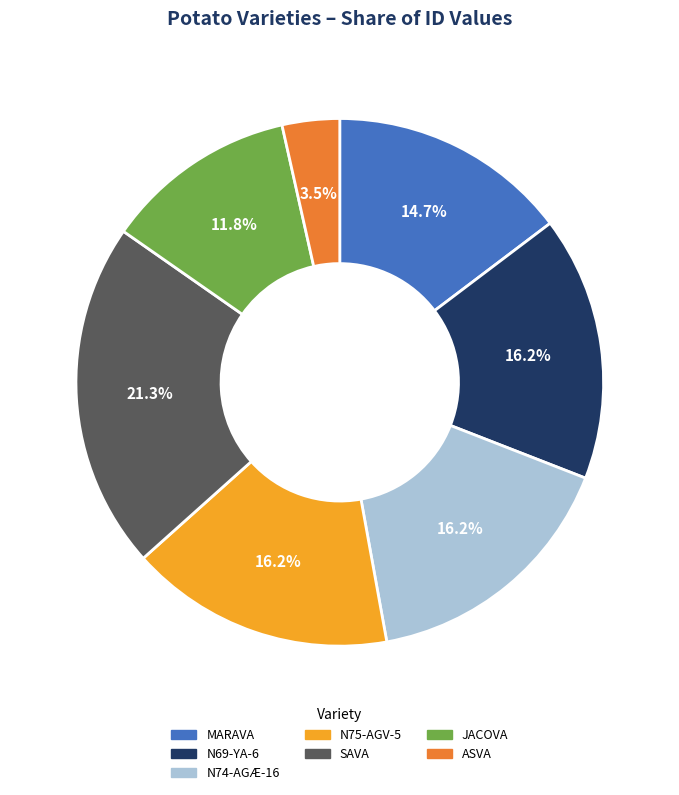

True or false: SAVA accounts for 33% of the total.

False